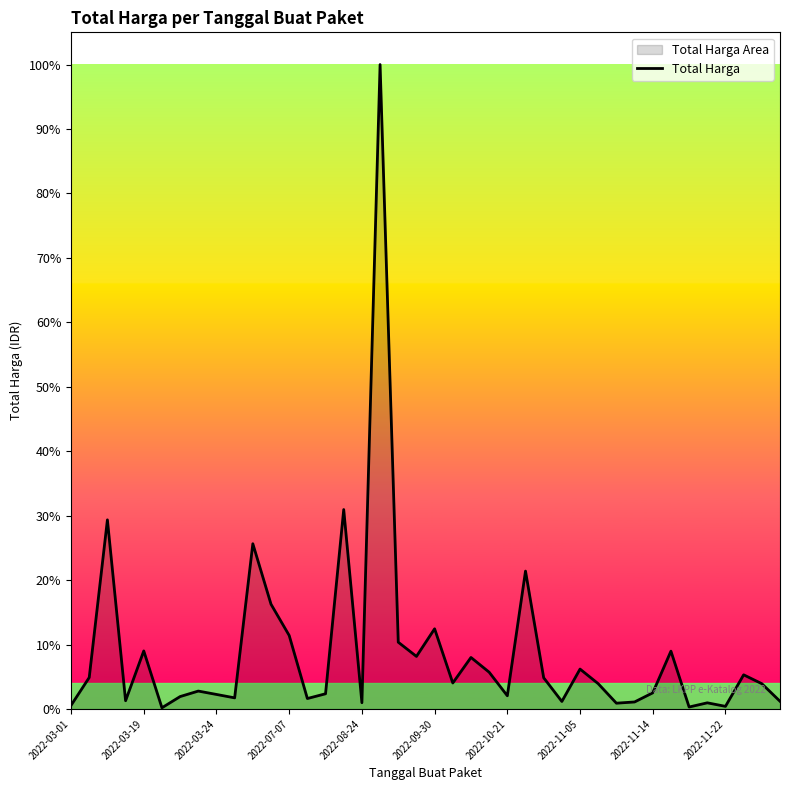

Approximately how many times larger is the value at 31 compared to 19?

0.1